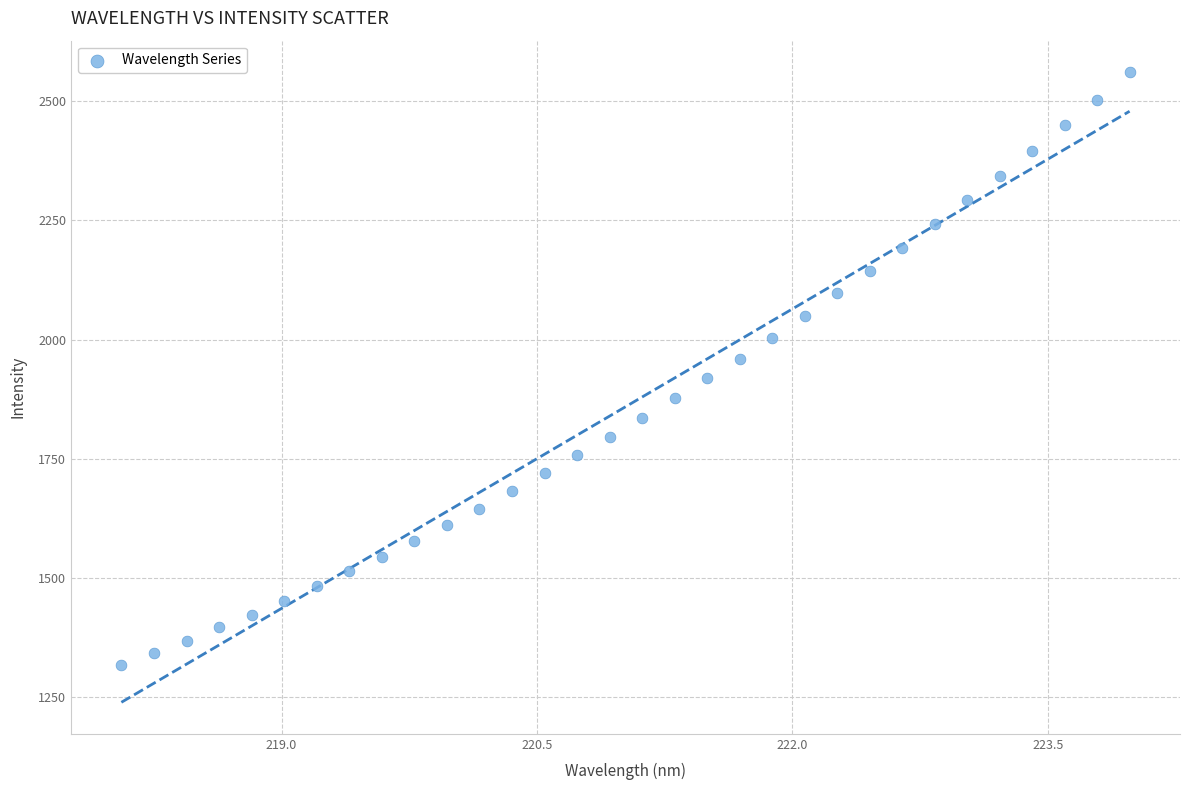

What is the range of X values (max minus min)?

5.9